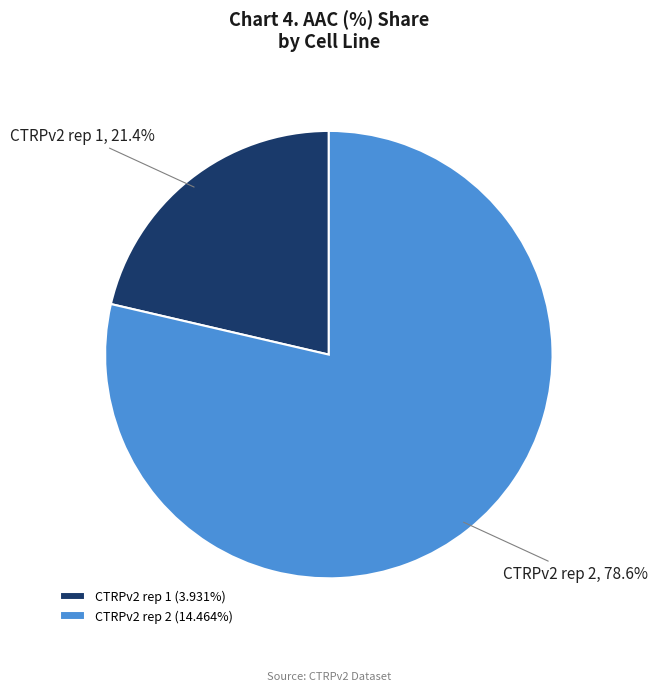

Between CTRPv2 rep 2 and CTRPv2 rep 1, which is larger?

CTRPv2 rep 2